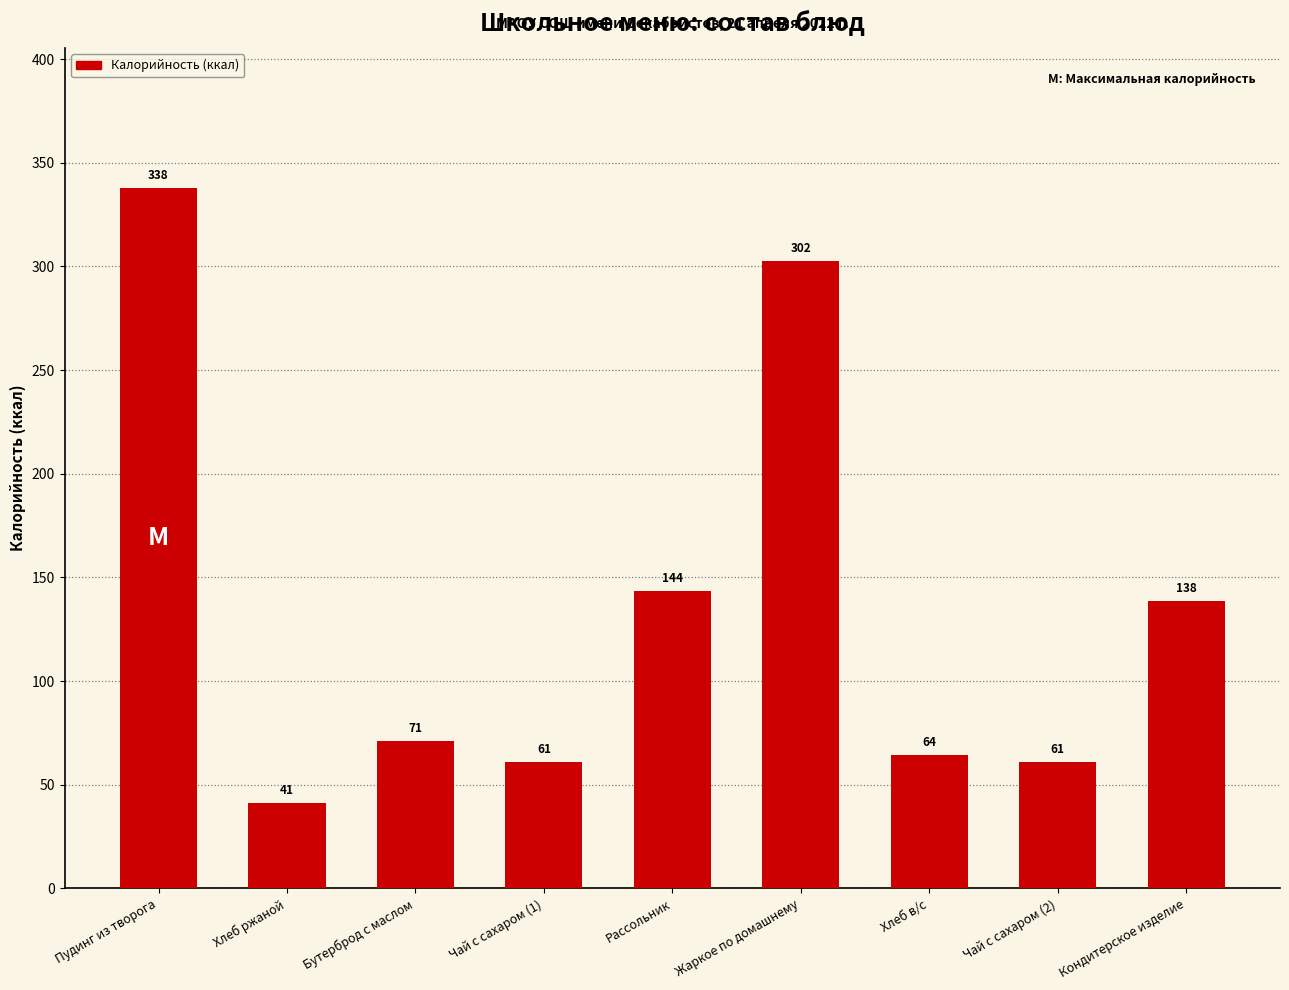

At which label is the value closest to 189?

Рассольник